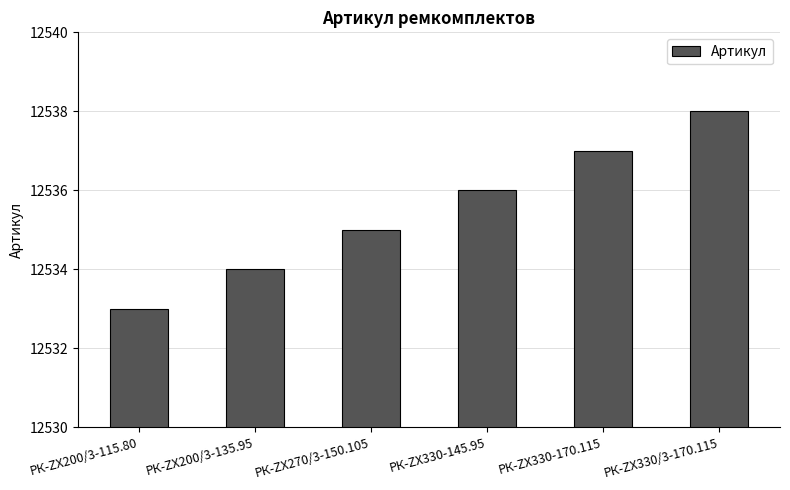

Reading left to right, transcribe all the data shown in this chart.

РК-ZX200/3-115.80=12533	РК-ZX200/3-135.95=12534	РК-ZX270/3-150.105=12535	РК-ZX330-145.95=12536	РК-ZX330-170.115=12537	РК-ZX330/3-170.115=12538